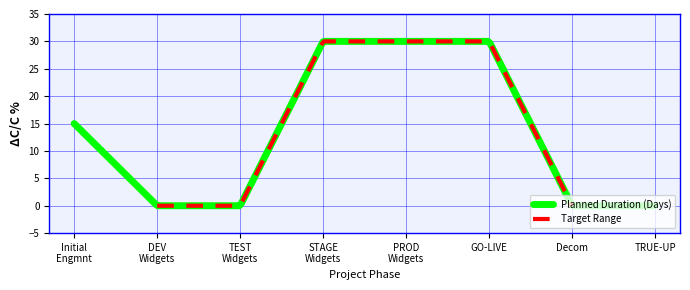

Reading right to left, transcribe all the data shown in this chart.

TRUE-UP & Close=0	Decom Activities=0	GO-LIVE, Warranty Support Work=30	IB&D PRODUCTION Env Widgets=30	IB&D STAGE Env Widgets=30	IB&D TEST Env Widgets=0	IB&D DEVELOPMENT Env Widgets=0	Intial Engagement=15